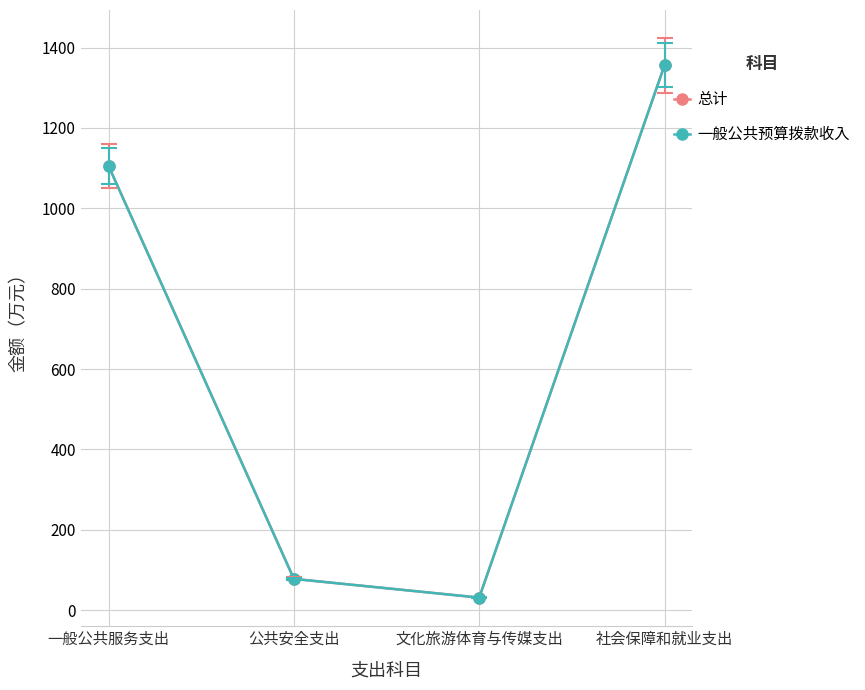

What is the average value of the 一般公共预算拨款收入 series?

642.8